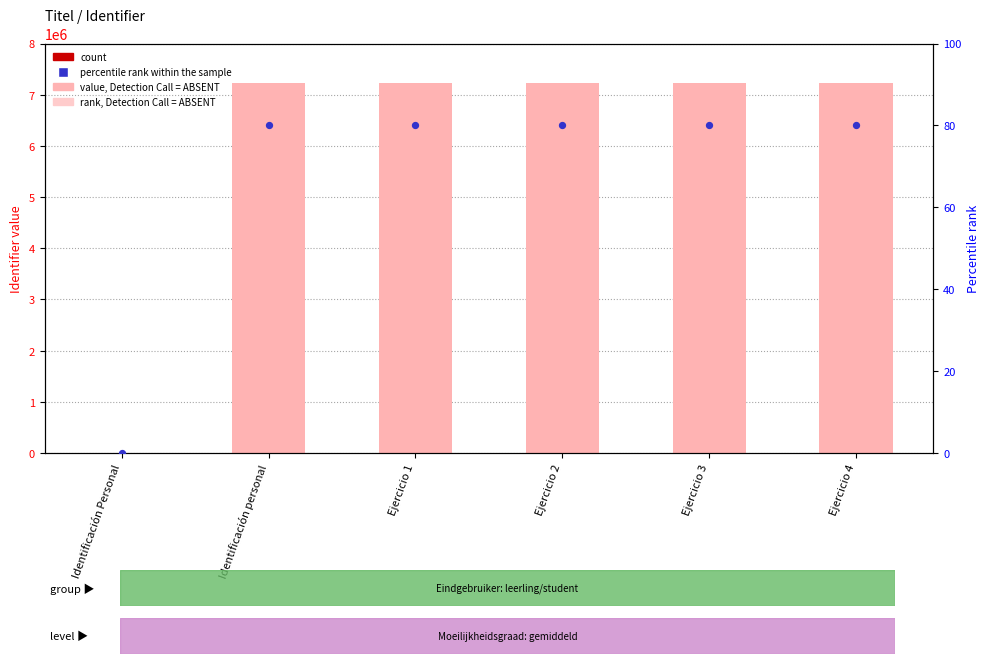

What is the total value across all series at Identificación personal?

9398961.7